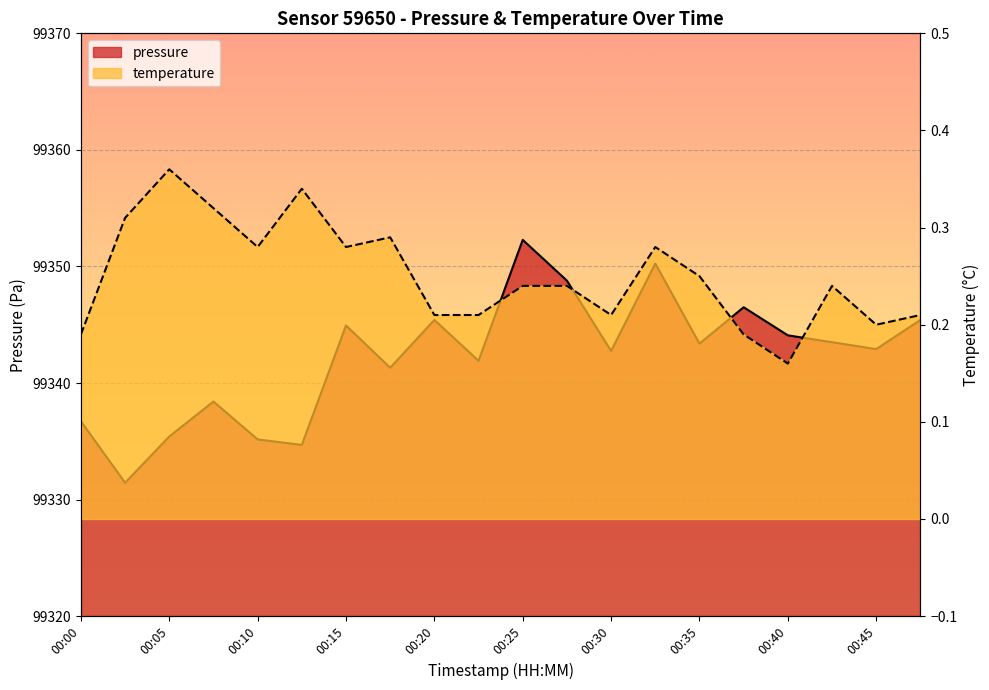

Reading left to right, extract all data points from this chart.

pressure: 99336.7	99331.4	99335.4	99338.4	99335.2	99334.7	99344.9	99341.3	99345.4	99341.9	99352.3	99348.8	99342.8	99350.2	99343.4	99346.5	99344.1	99343.5	99342.9	99345.4
temperature: 0.2	0.3	0.4	0.3	0.3	0.3	0.3	0.3	0.2	0.2	0.2	0.2	0.2	0.3	0.2	0.2	0.2	0.2	0.2	0.2